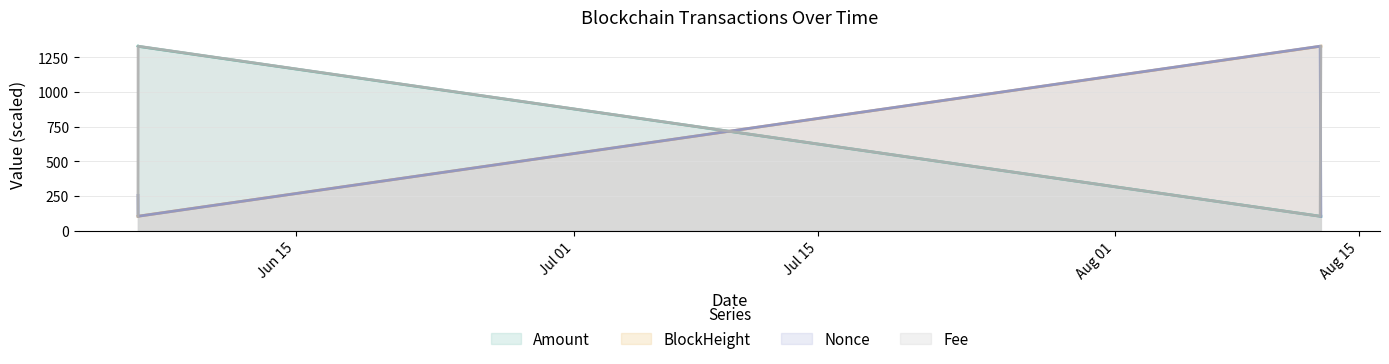

What is the value of the Nonce point at the 2nd from the left?

103.1